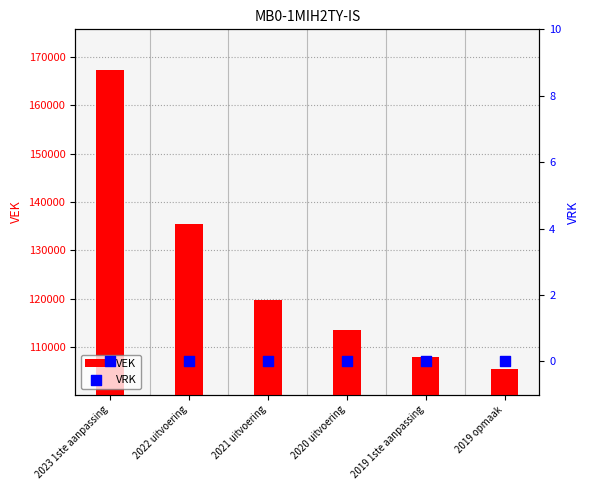

Which series reaches the minimum Y coordinate?

VRK